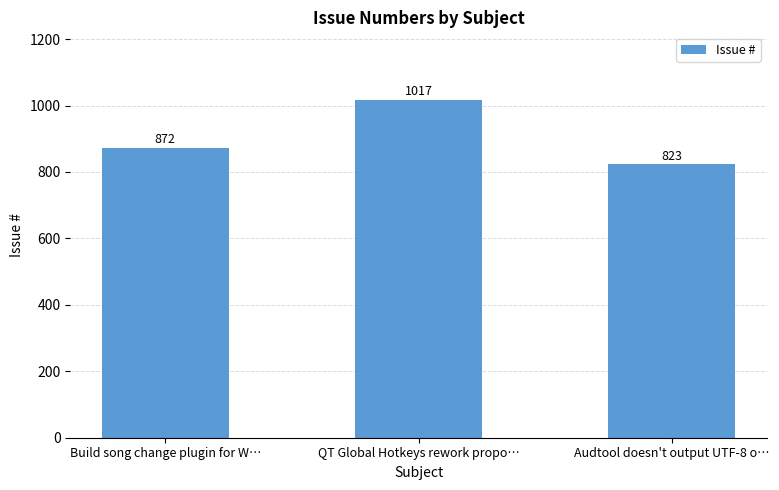

Reading right to left, extract all data points from this chart.

823	1017	872